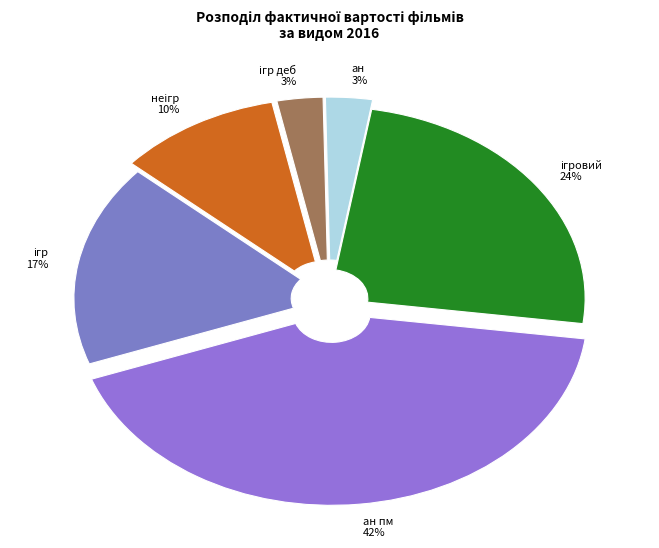

Which slice is the largest?

ан пм